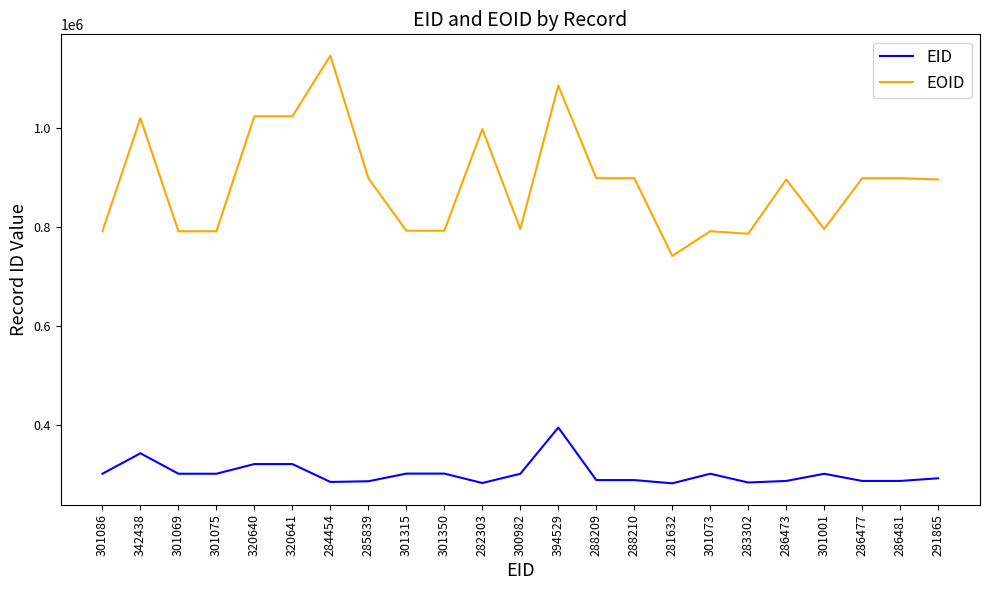

How many lines are shown in the chart?

2